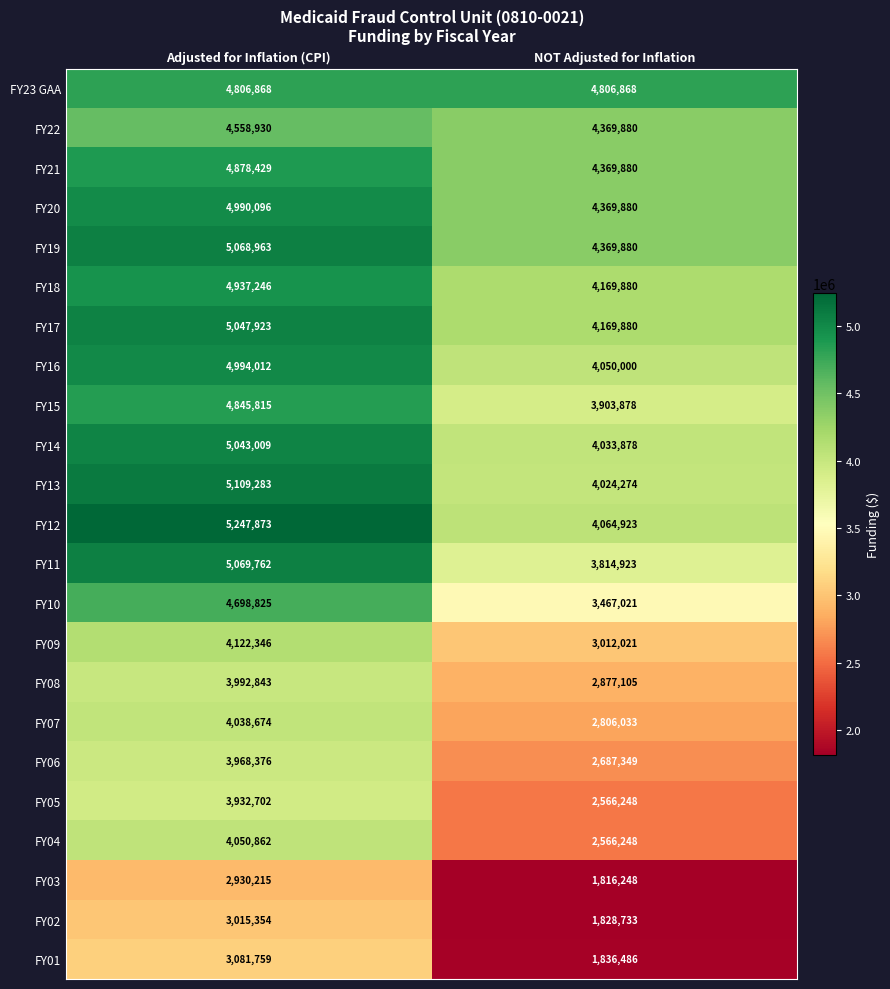

The FY23 GAA series shows 1426058 at Adjusted for Inflation (CPI). True or false?

False